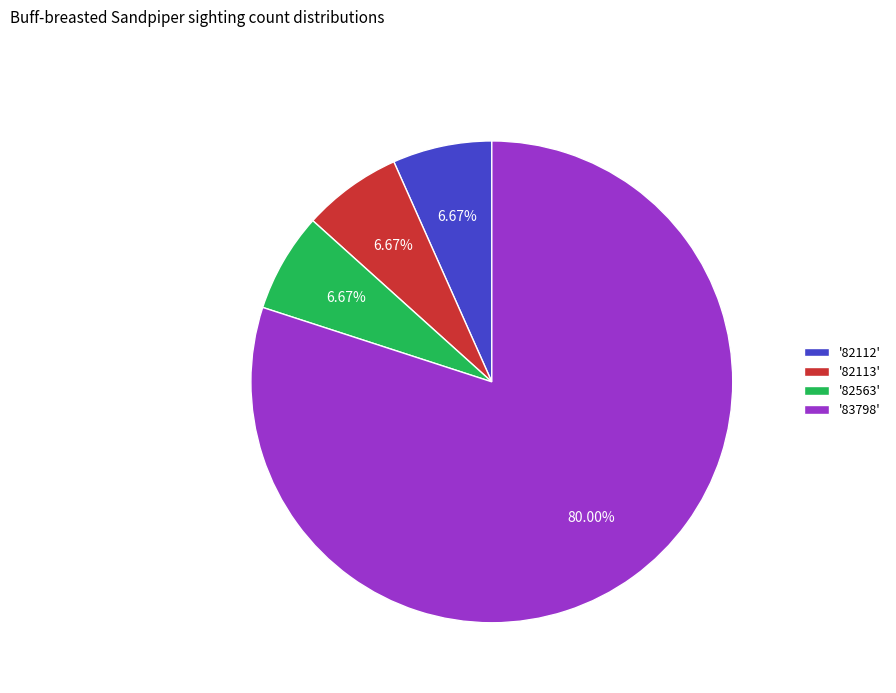

Do '82113' and '82112' together represent more than half of the pie?

No